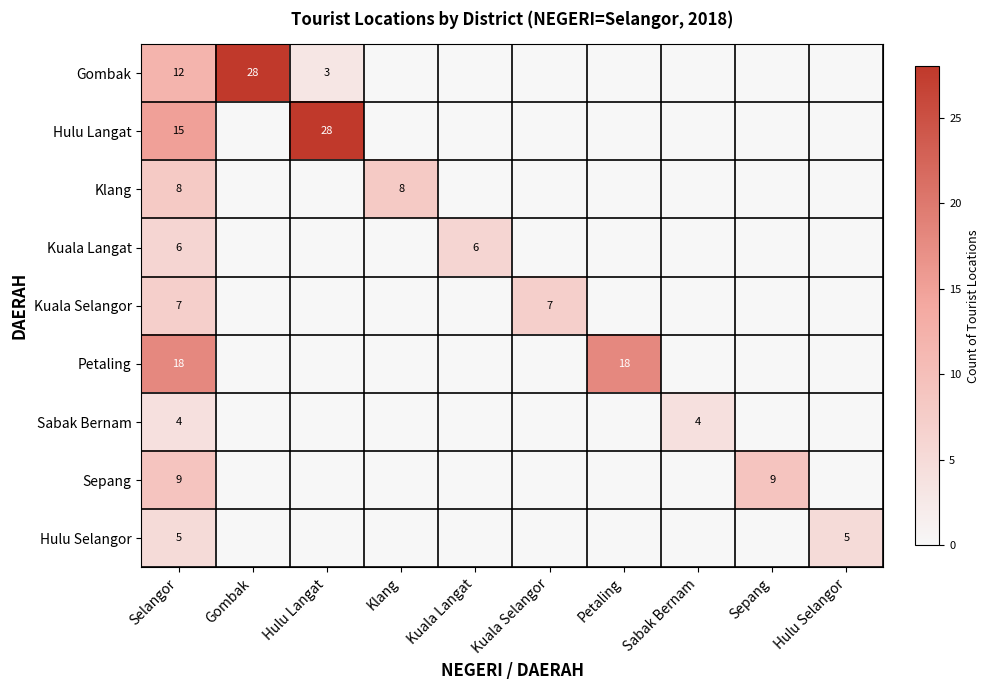

True or false: Kuala Langat has a value of 2 at Selangor.

False